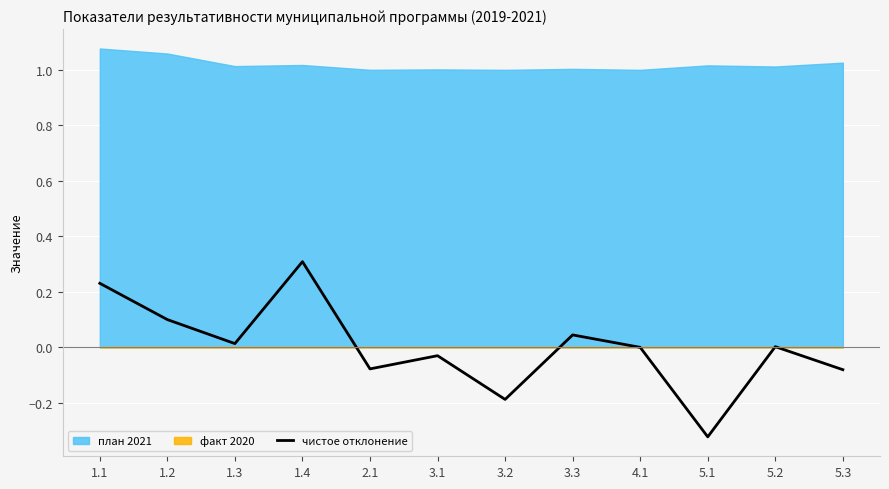

What is the maximum value for чистое отклонение?

0.3